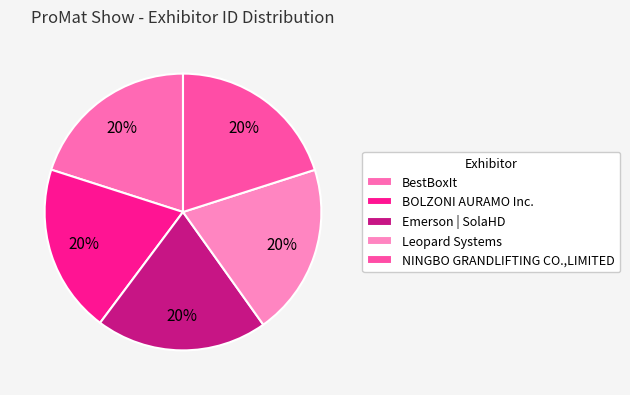

To the nearest percent, what portion does Leopard Systems represent?

20%